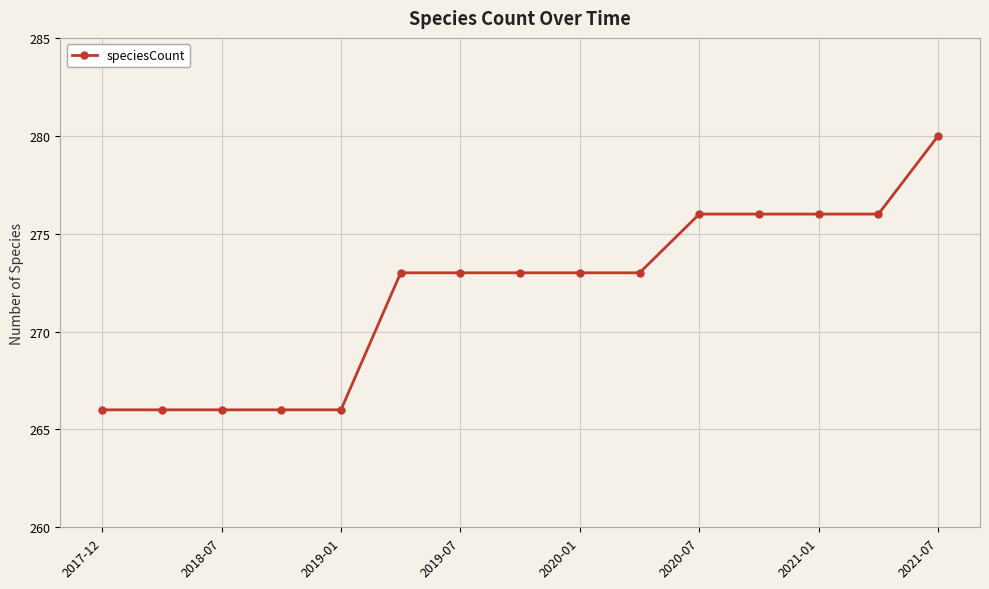

What is the minimum value shown in the chart?

266